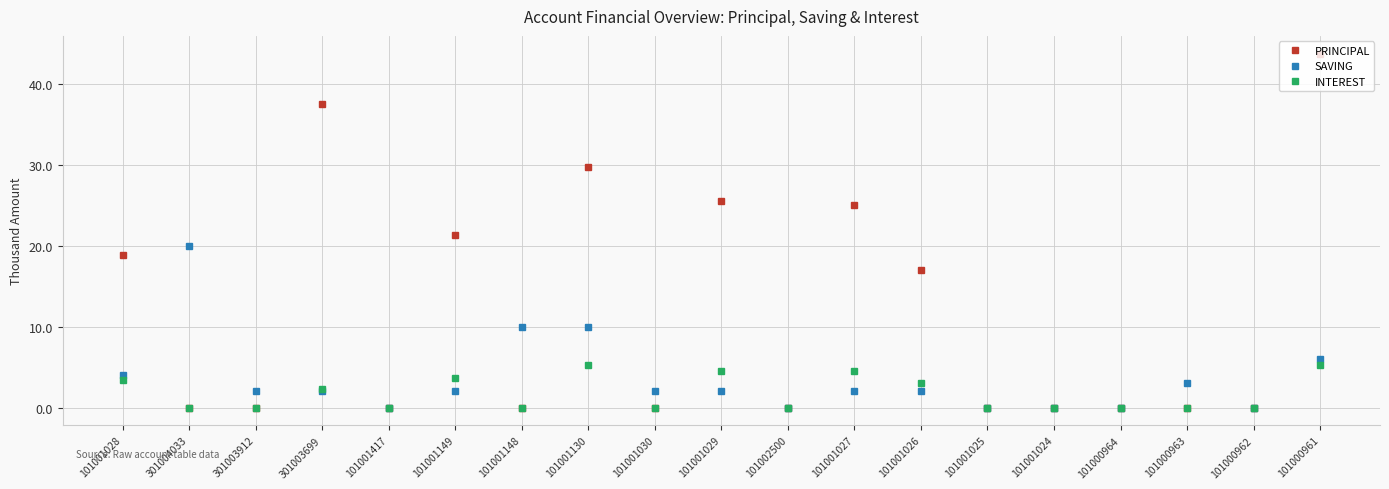

At which category is the sum across all series the highest?

101000961